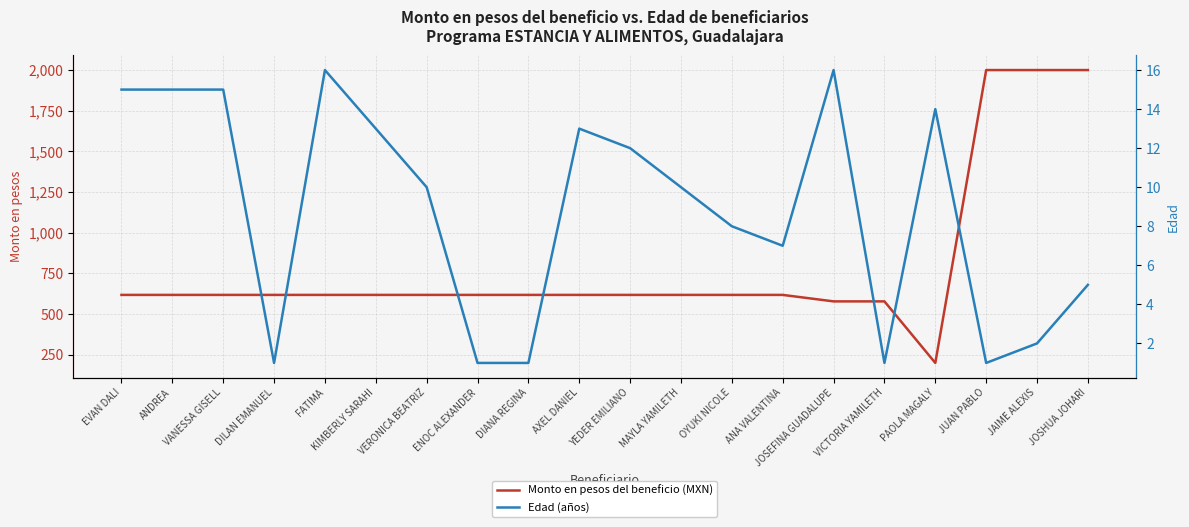

What is the difference between the maximum and second lowest values in the Edad (años) series?

15.0